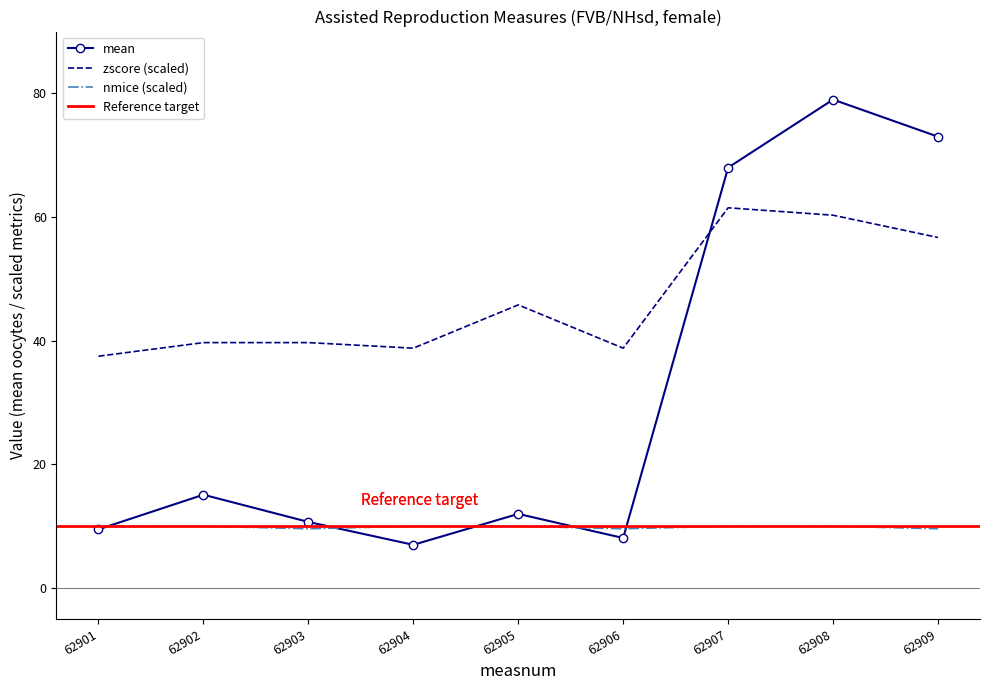

Rank the series by their average value, from lowest to highest.

nmice, mean, zscore